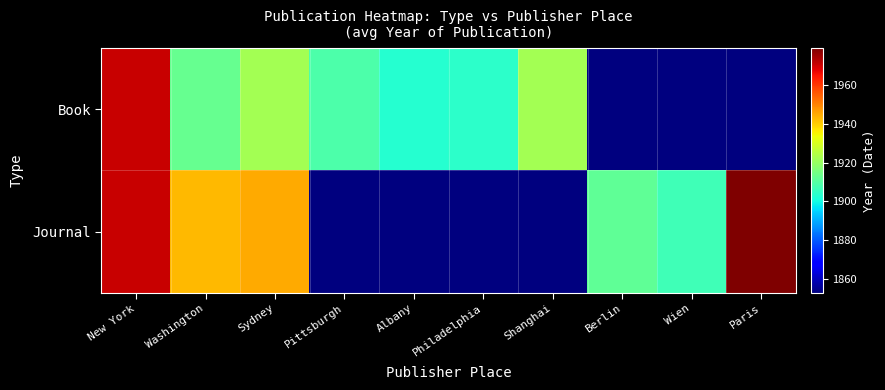

Which series has the largest total across all categories?

Journal